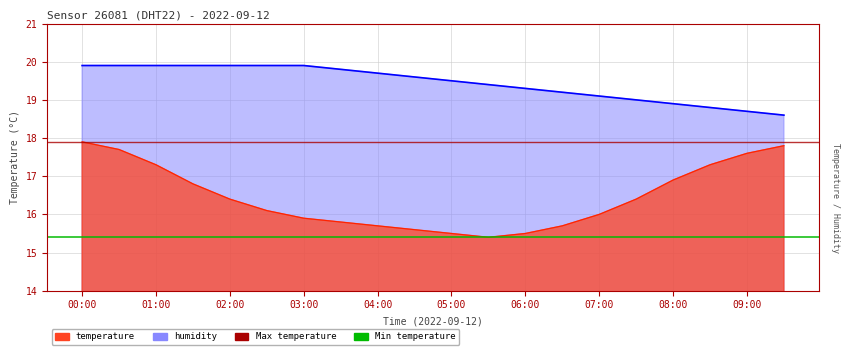

The temperature series shows 15.5 at 06:00. True or false?

True